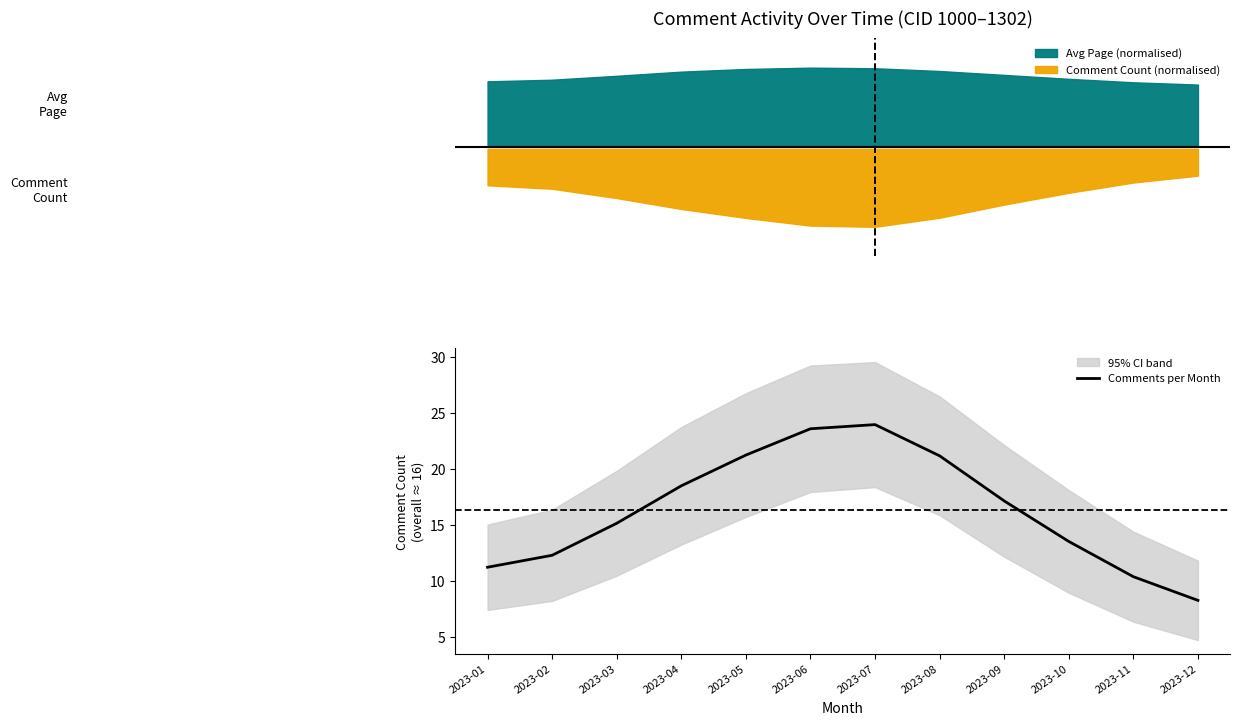

The value at 2023-02 is 17.4. True or false?

False